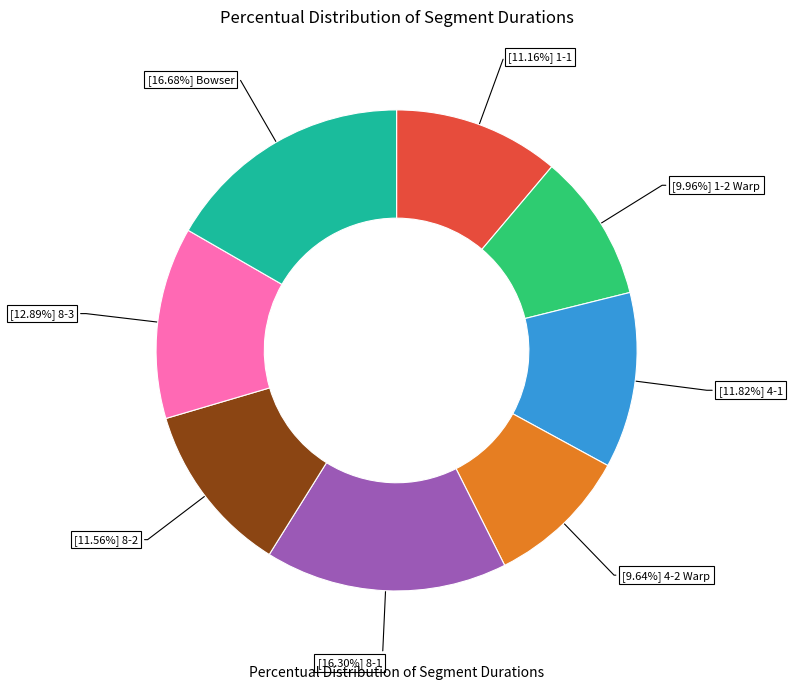

To the nearest percent, what is the average slice percentage?

12%